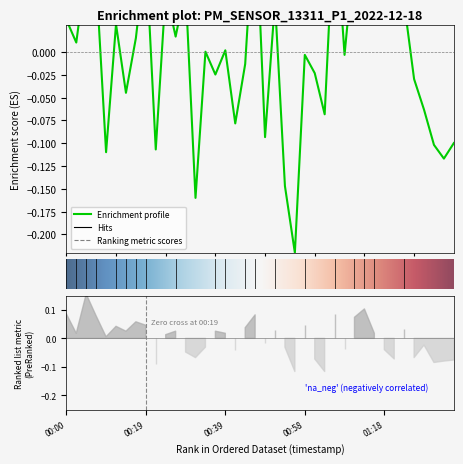

True or false: the data shows -0.1 at 01:32.

True